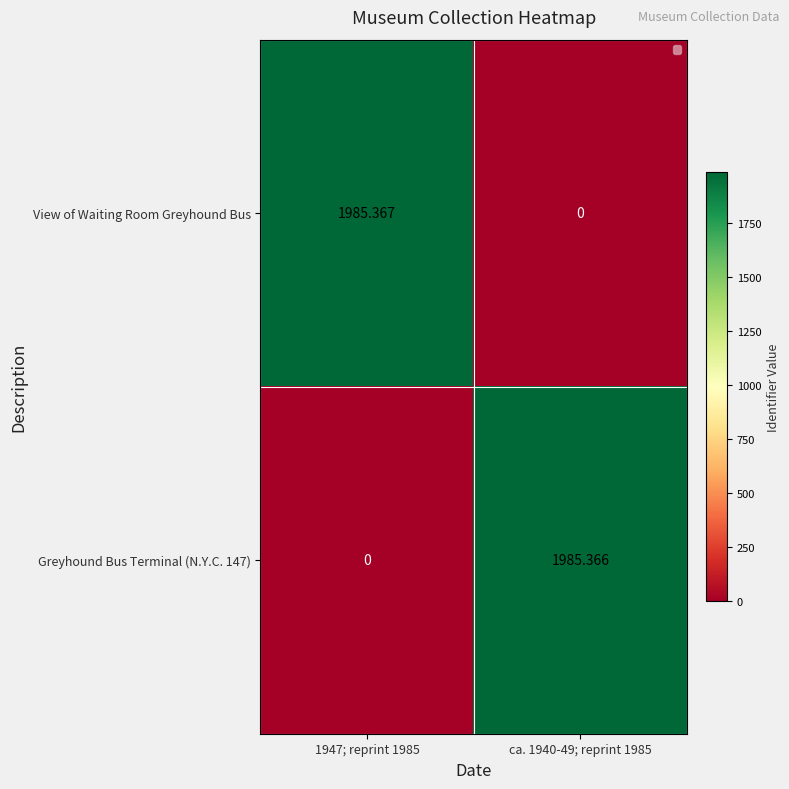

Which series has the largest total across all categories?

View of Waiting Room Greyhound Bus